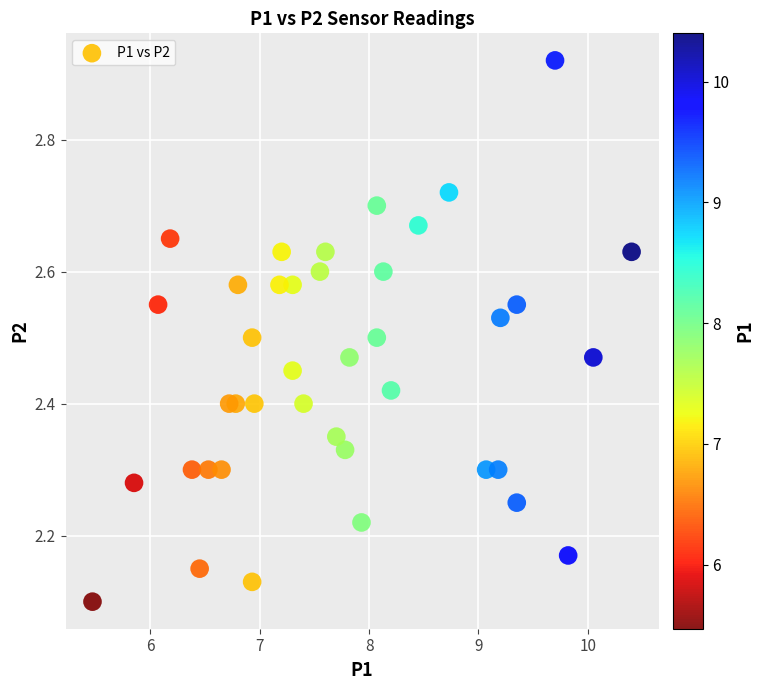

What is the range of X values (max minus min)?

4.9